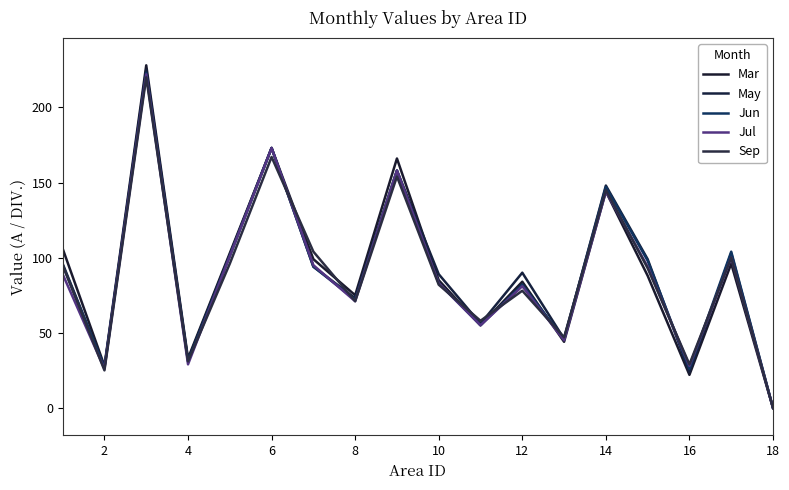

Which series ends up on top after the final intersection of May and Mar?

May